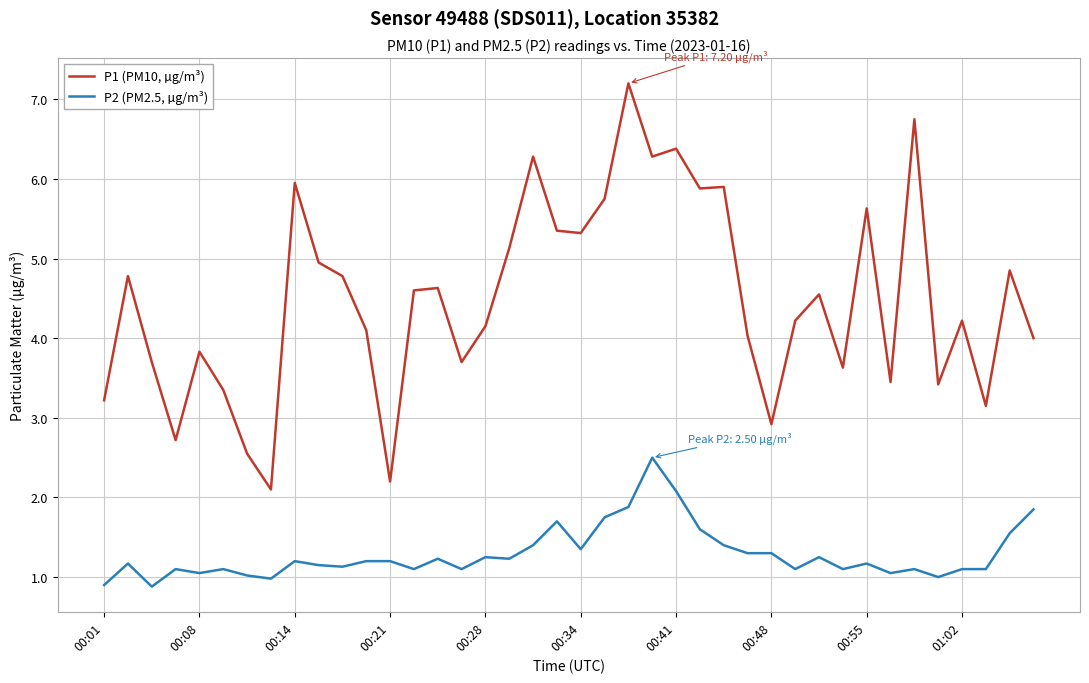

Which series has the largest total across all categories?

P1 (PM10, µg/m³)